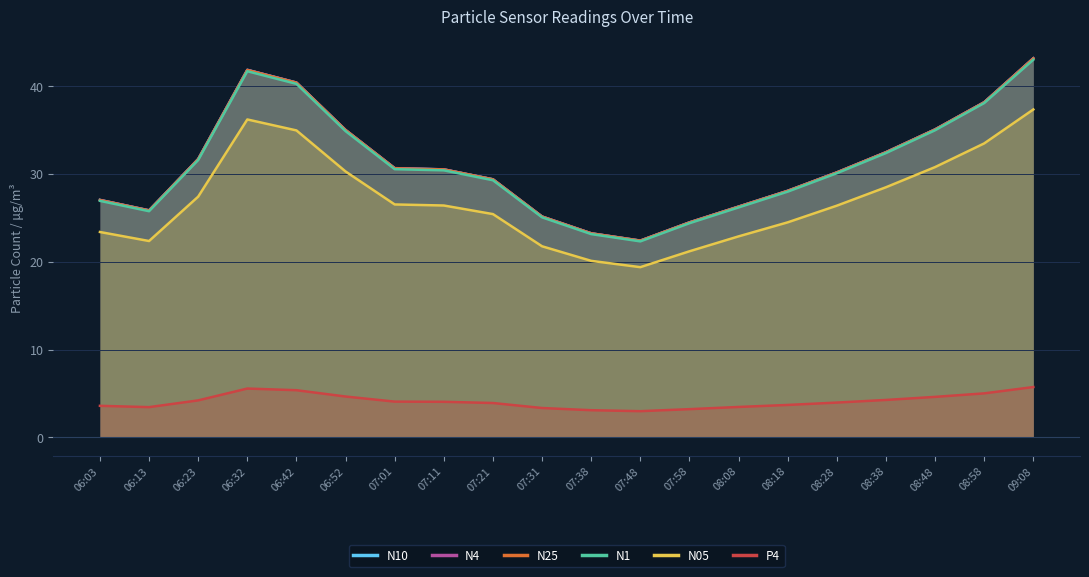

Reading left to right, extract all data points from this chart.

N10: 27.1	25.9	31.7	41.9	40.4	35.0	30.7	30.5	29.4	25.2	23.2	22.4	24.5	26.3	28.1	30.2	32.5	35.1	38.2	43.2
N4: 27.1	25.9	31.7	41.9	40.4	35.0	30.7	30.5	29.4	25.2	23.2	22.4	24.5	26.3	28.1	30.2	32.5	35.1	38.2	43.2
N25: 27.0	25.9	31.7	41.9	40.4	35.0	30.7	30.5	29.4	25.1	23.2	22.4	24.5	26.3	28.1	30.2	32.5	35.1	38.2	43.2
N1: 26.9	25.8	31.6	41.7	40.3	34.9	30.6	30.4	29.3	25.1	23.2	22.3	24.4	26.2	28.0	30.1	32.4	35.0	38.1	43.0
N05: 23.4	22.4	27.4	36.2	35.0	30.3	26.5	26.4	25.4	21.8	20.1	19.4	21.2	22.9	24.5	26.4	28.5	30.8	33.5	37.4
P4: 3.6	3.4	4.2	5.5	5.4	4.6	4.1	4.0	3.9	3.3	3.1	3.0	3.2	3.5	3.7	4.0	4.2	4.6	5.0	5.7